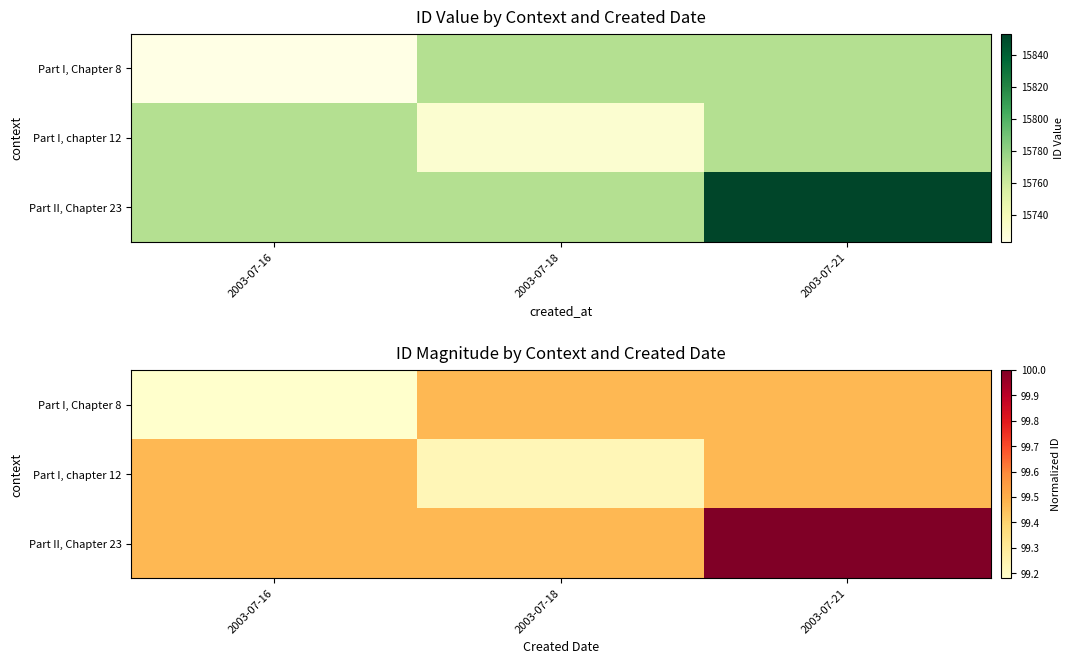

List the labels in order of Part I, chapter 12 value, largest first.

2003-07-16, 2003-07-21, 2003-07-18